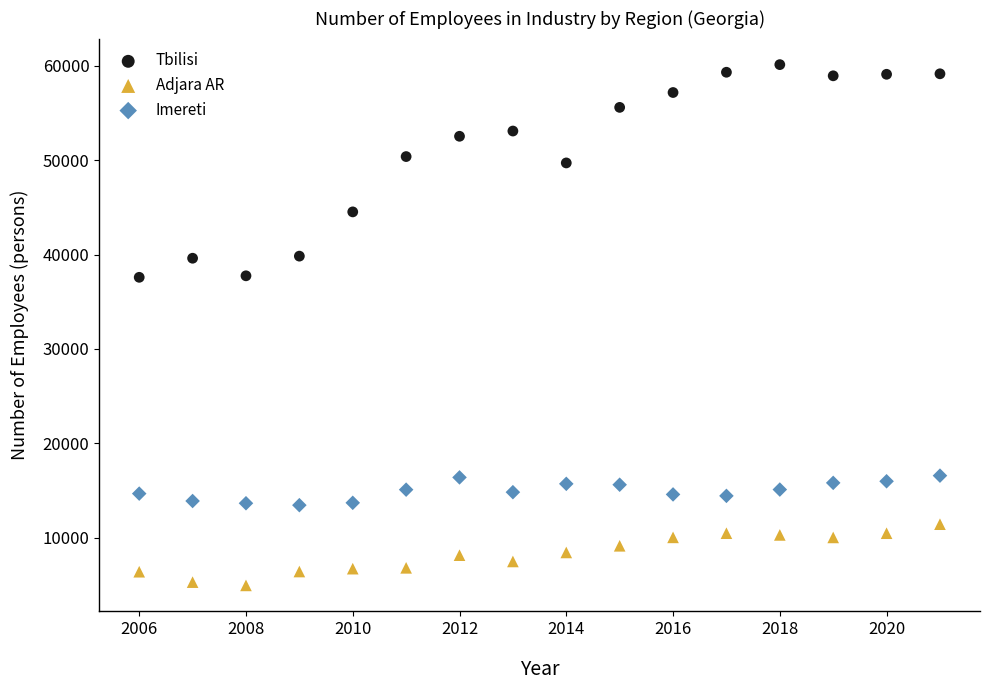

In the Tbilisi series, what Y value is closest to 48865?

49717.0